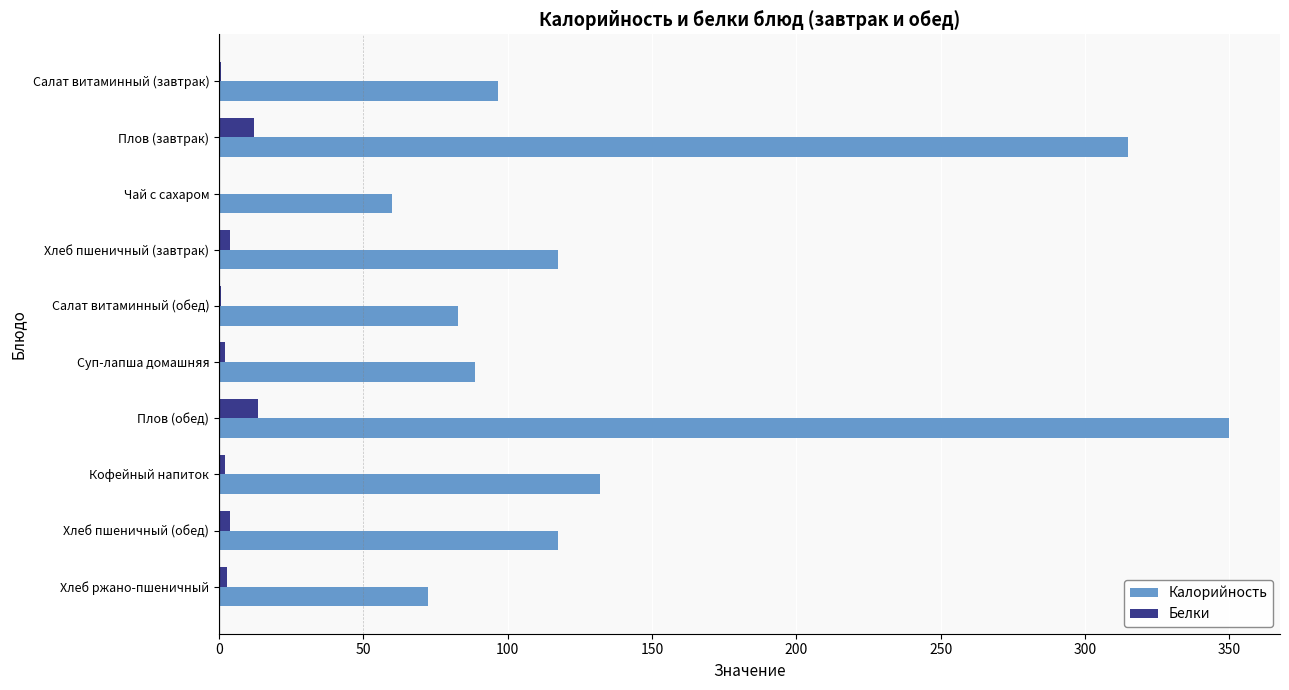

At which category is the sum across all series the highest?

Плов (обед)